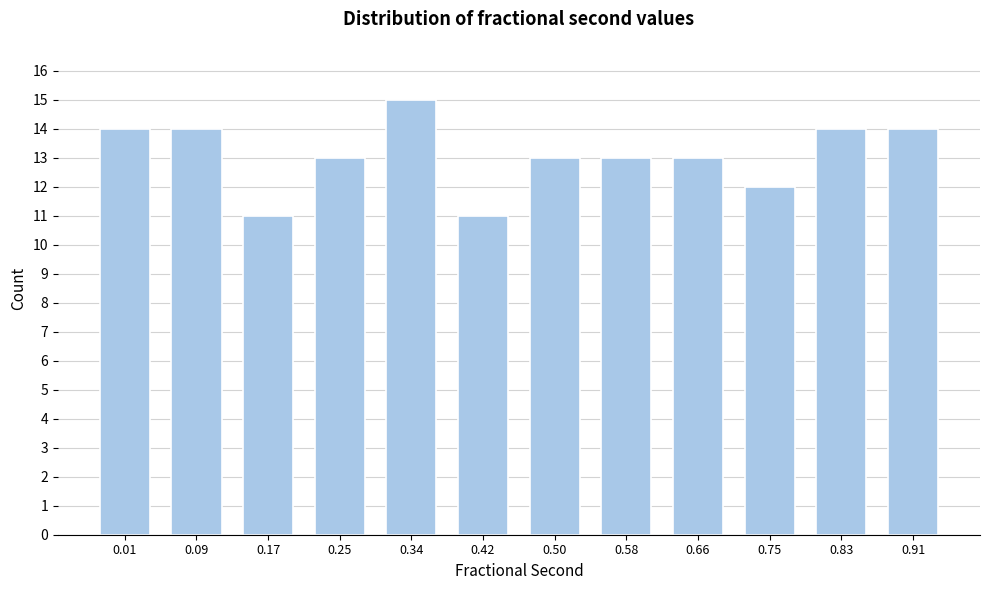

Reading right to left, what are all the values shown in this chart?

14	14	12	13	13	13	11	15	13	11	14	14